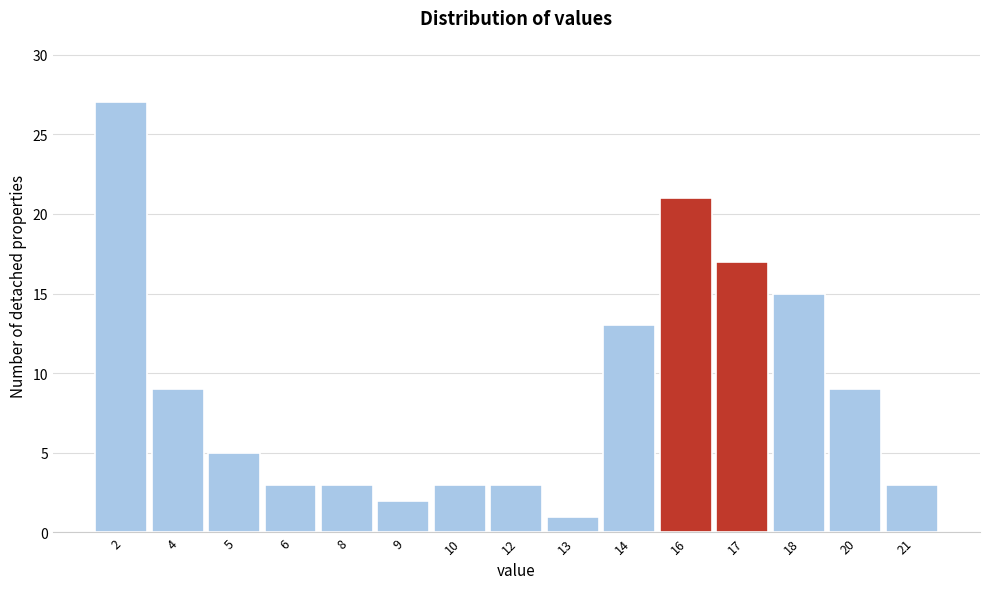

Reading left to right, what are all the values shown in this chart?

27	9	5	3	3	2	3	3	1	13	21	17	15	9	3